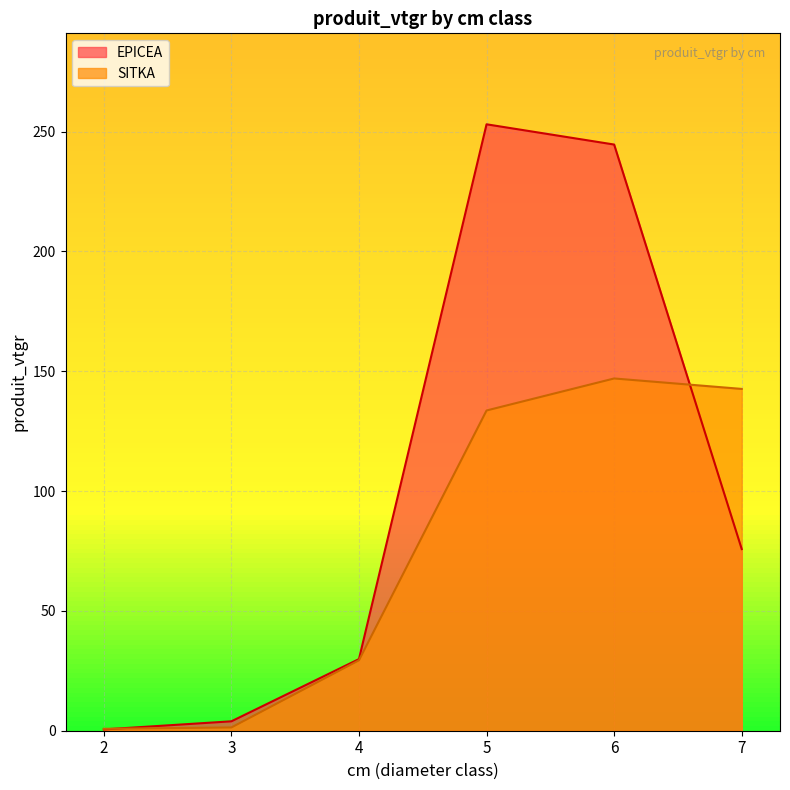

At 5, list the series in order from smallest to largest.

SITKA, EPICEA